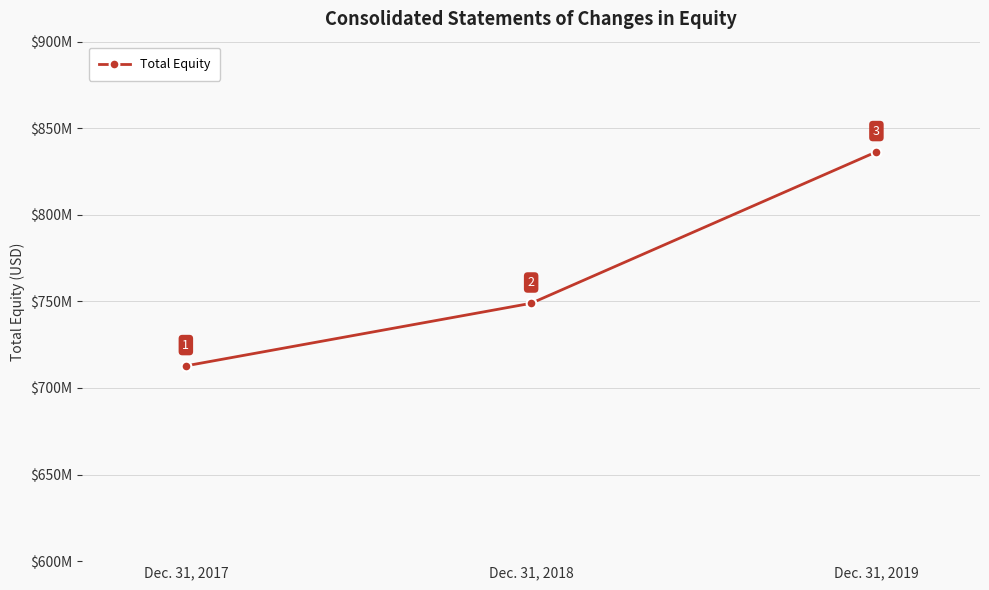

Does the chart have visible grid lines?

Yes